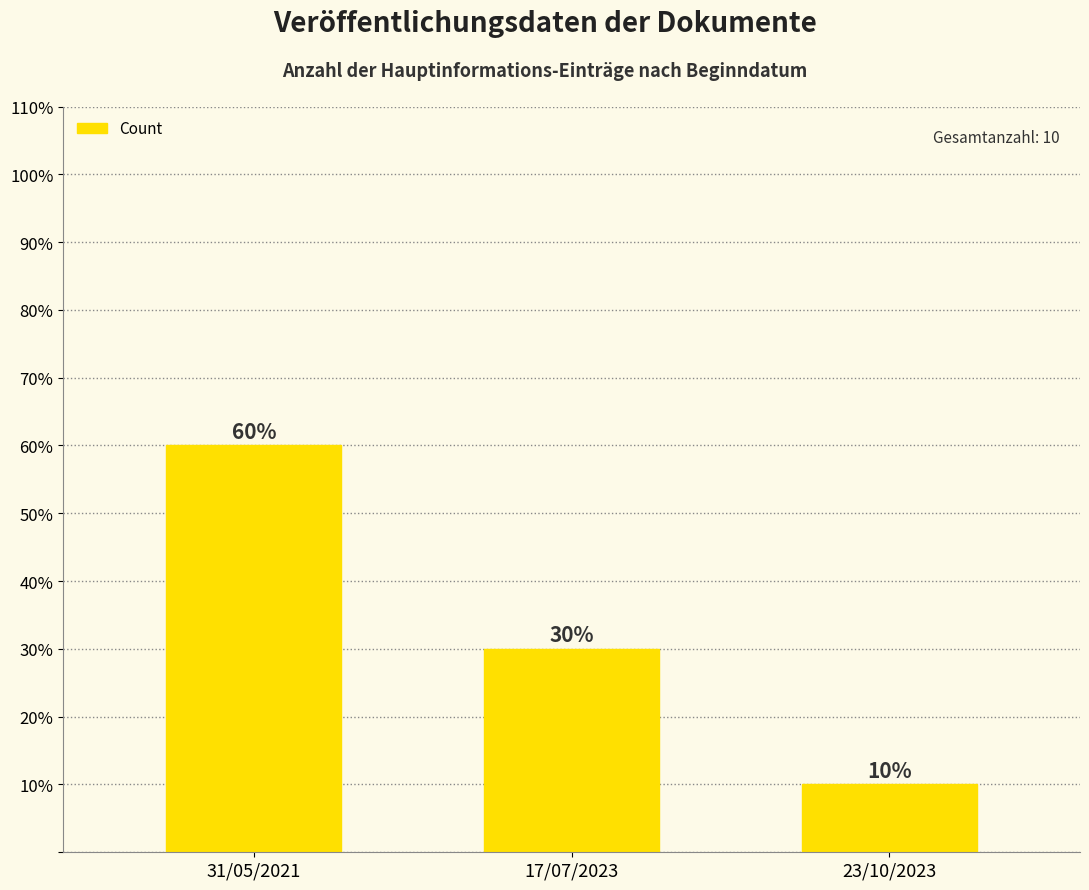

Reading right to left, transcribe all the data shown in this chart.

1	3	6